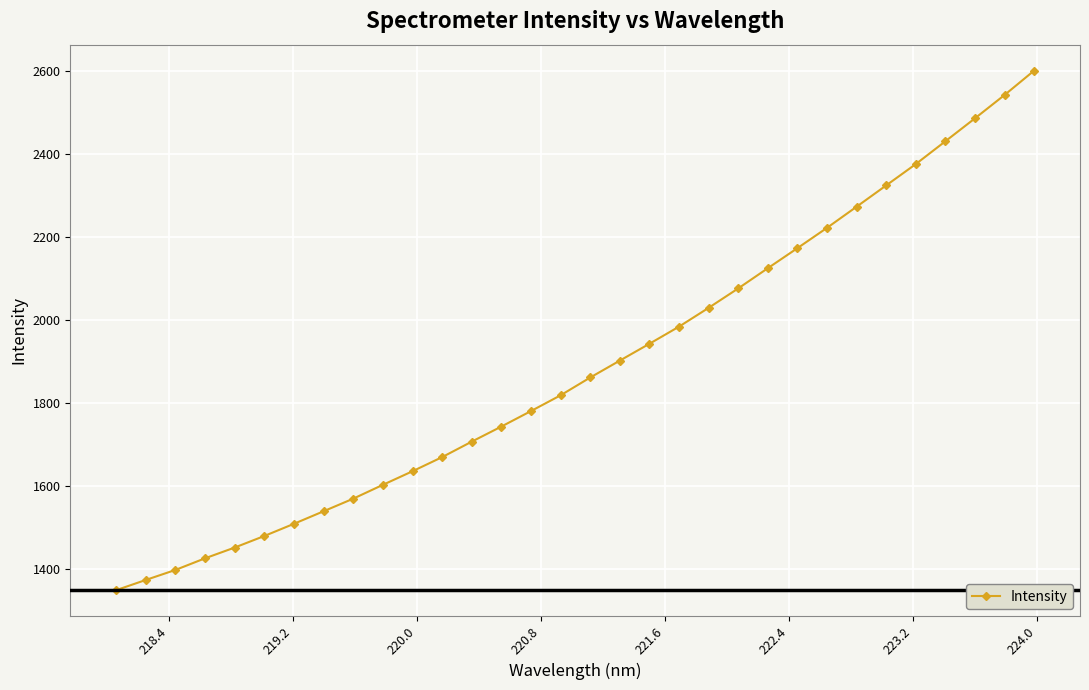

What is the greatest value displayed?

2601.6